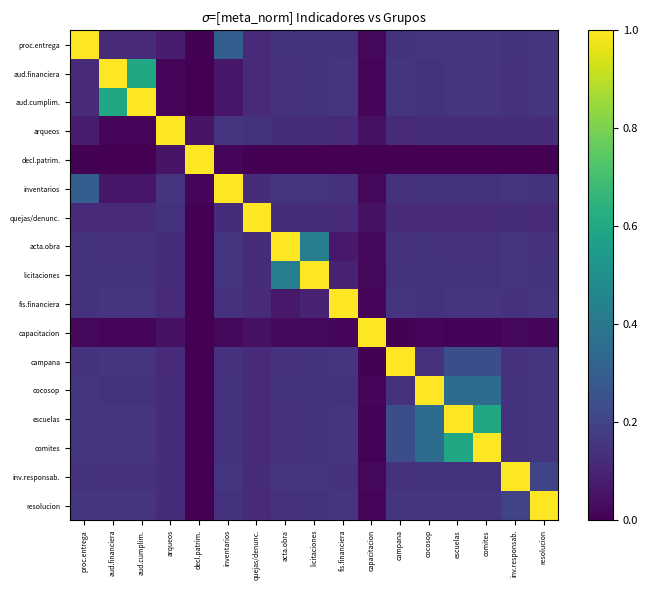

List the series in order of their peak value, highest first.

proc.entrega, aud.financiera, aud.cumplim., arqueos, decl.patrim., inventarios, quejas/denunc., acta.obra, licitaciones, fis.financiera, capacitacion, campana, cocosop, escuelas, comites, inv.responsab., resolucion